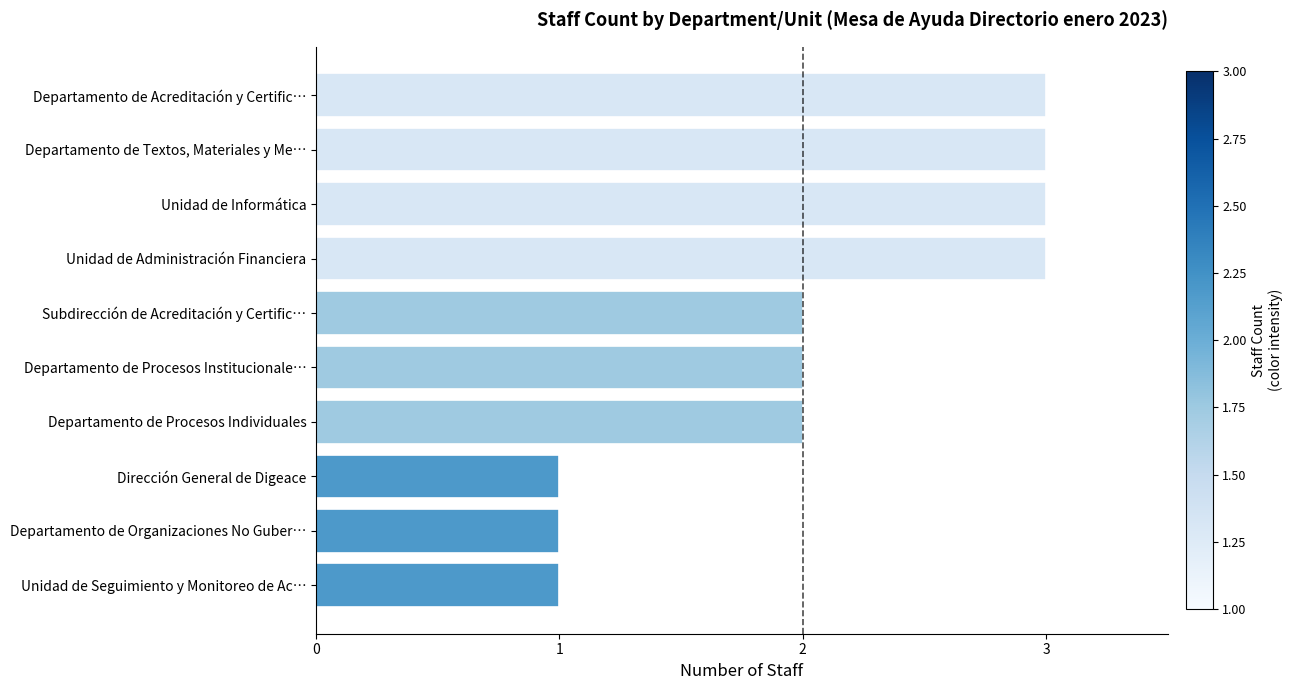

The value at Subdirección de Acreditación y Certific… is 4. True or false?

False